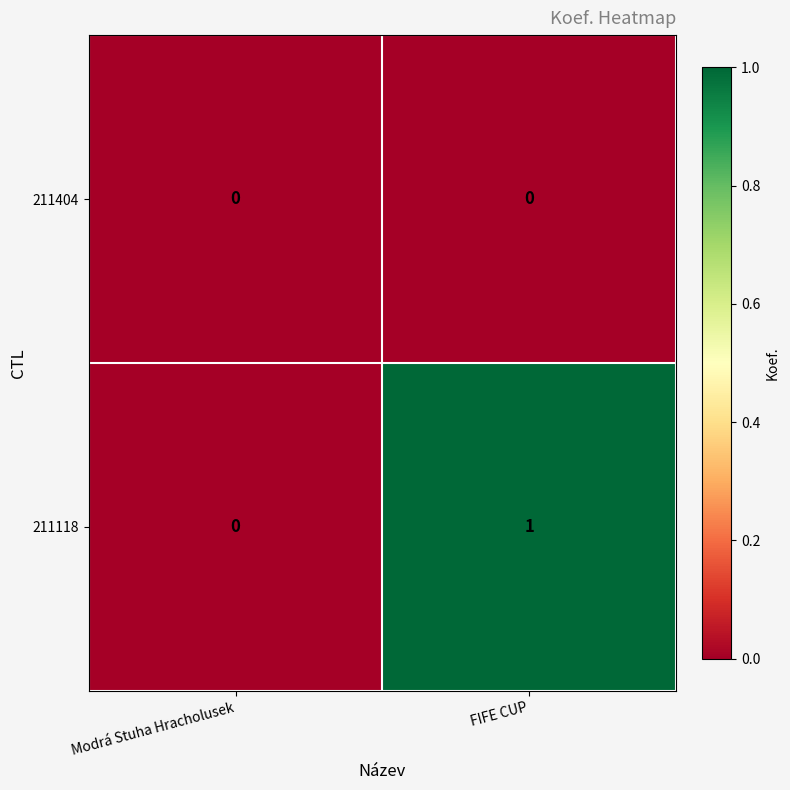

Between Modrá Stuha Hracholusek and FIFE CUP, which series saw the biggest shift?

211118